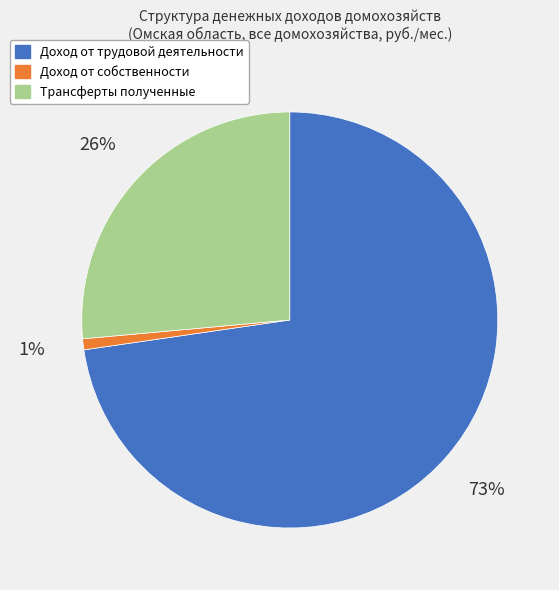

To the nearest percent, what is the combined percentage of Доход от трудовой деятельности and Трансферты полученные?

99%